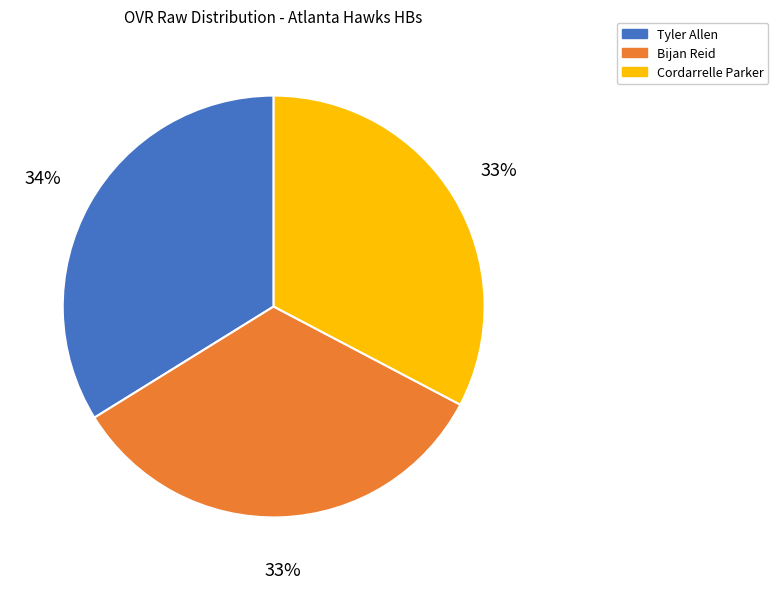

Is there any slice that represents more than half of the pie?

No